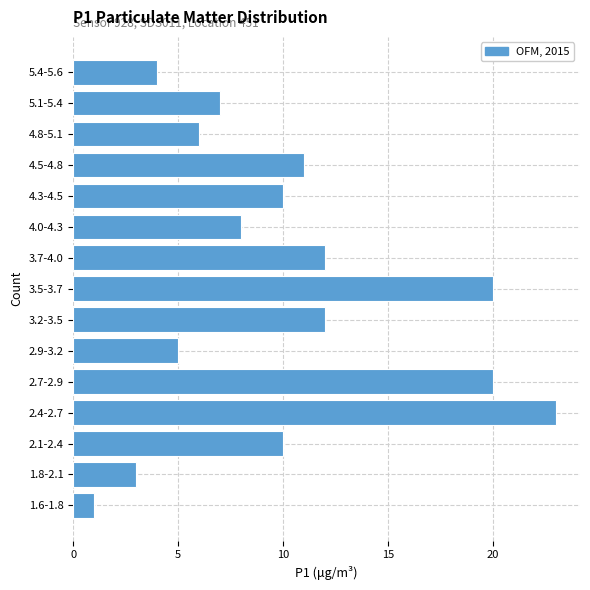

Reading bottom to top, what are all the values shown in this chart?

1.6-1.8=1	1.8-2.1=3	2.1-2.4=10	2.4-2.7=23	2.7-2.9=20	2.9-3.2=5	3.2-3.5=12	3.5-3.7=20	3.7-4.0=12	4.0-4.3=8	4.3-4.5=10	4.5-4.8=11	4.8-5.1=6	5.1-5.4=7	5.4-5.6=4